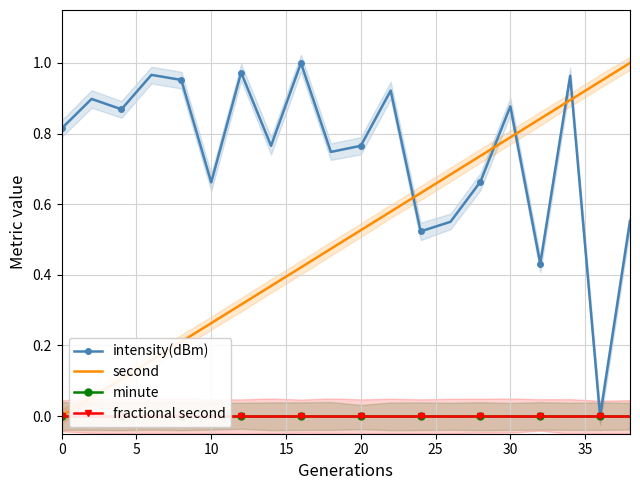

The second series shows 0.4 at 30. True or false?

False